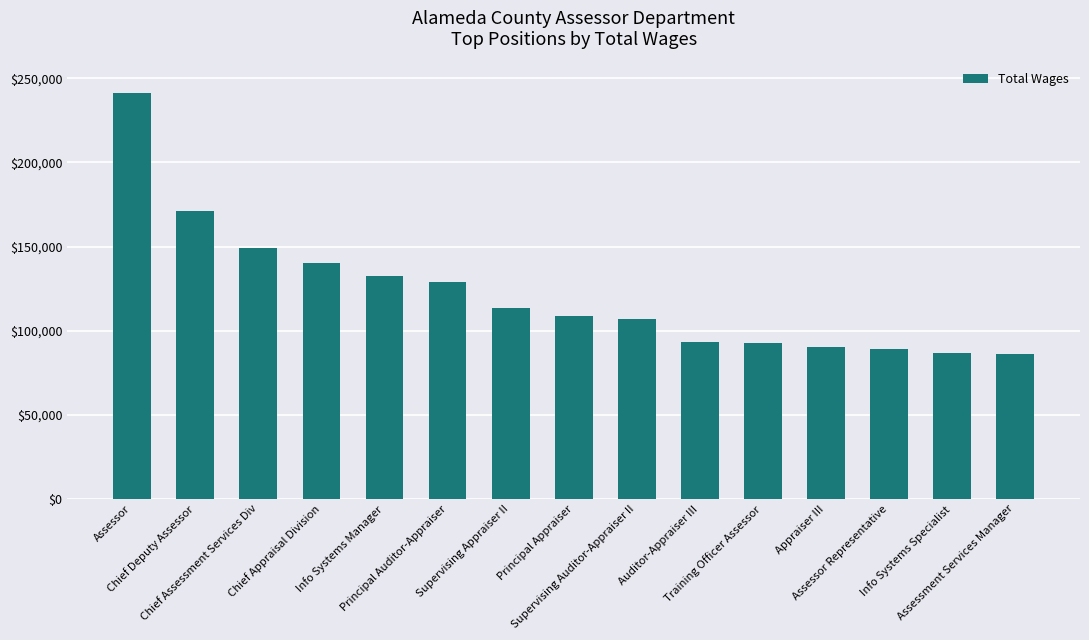

How many categories are shown in the chart?

15